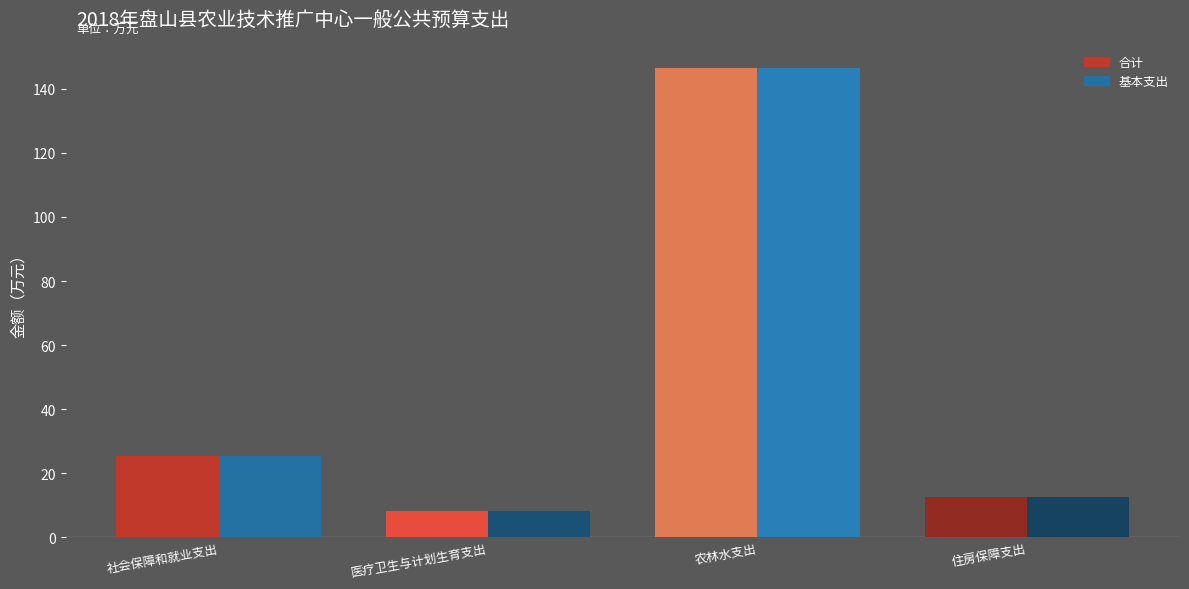

What is the label of the 4th bar from the right?

社会保障和就业支出